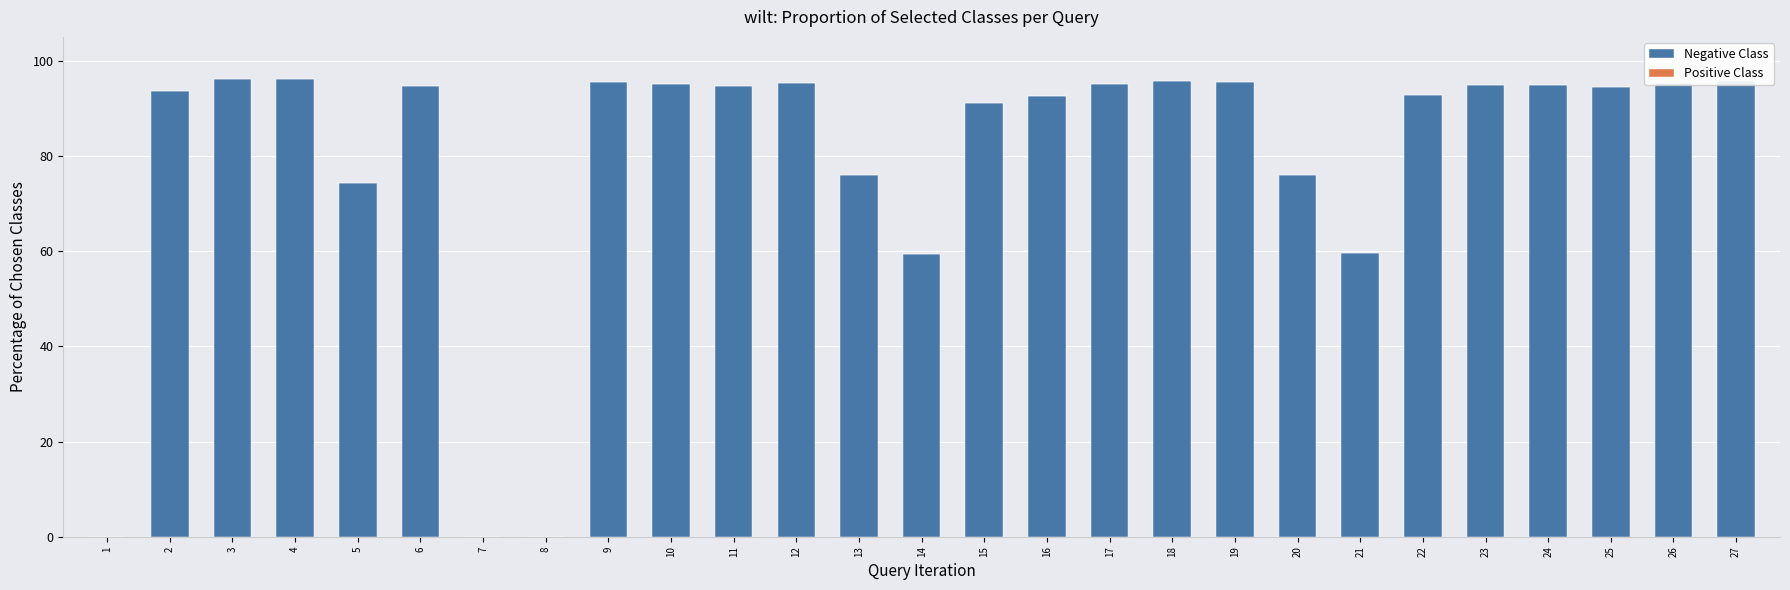

What is the sum of the values at 20 and 19?

171.5